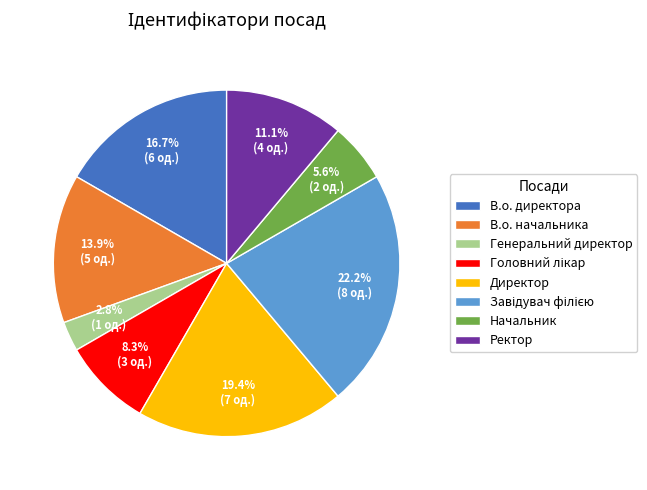

Is there any slice that represents more than half of the pie?

No